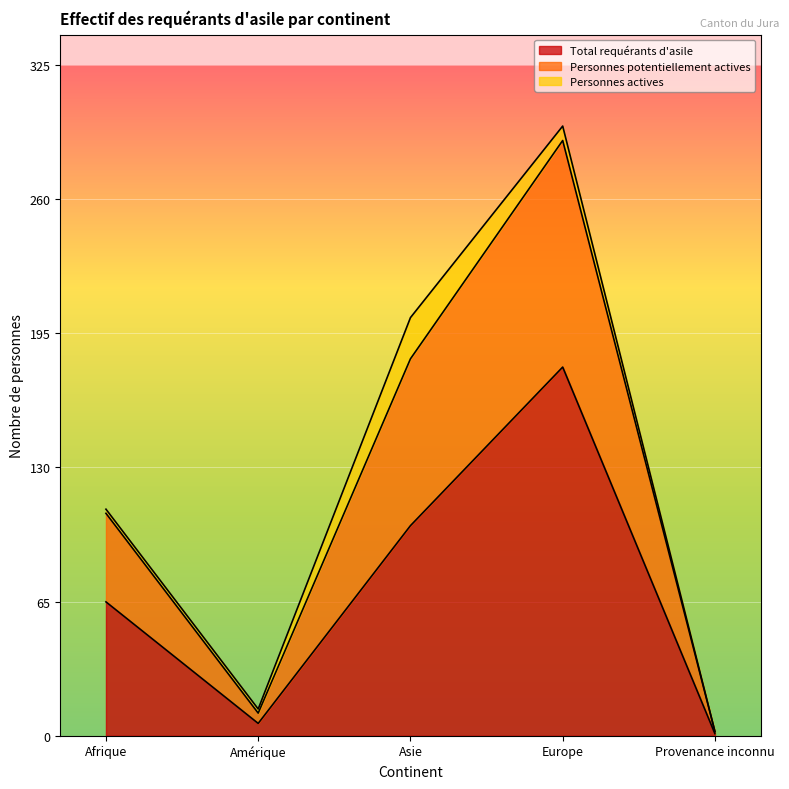

Where is Total requérants d'asile nearest to the value 90?

Asie